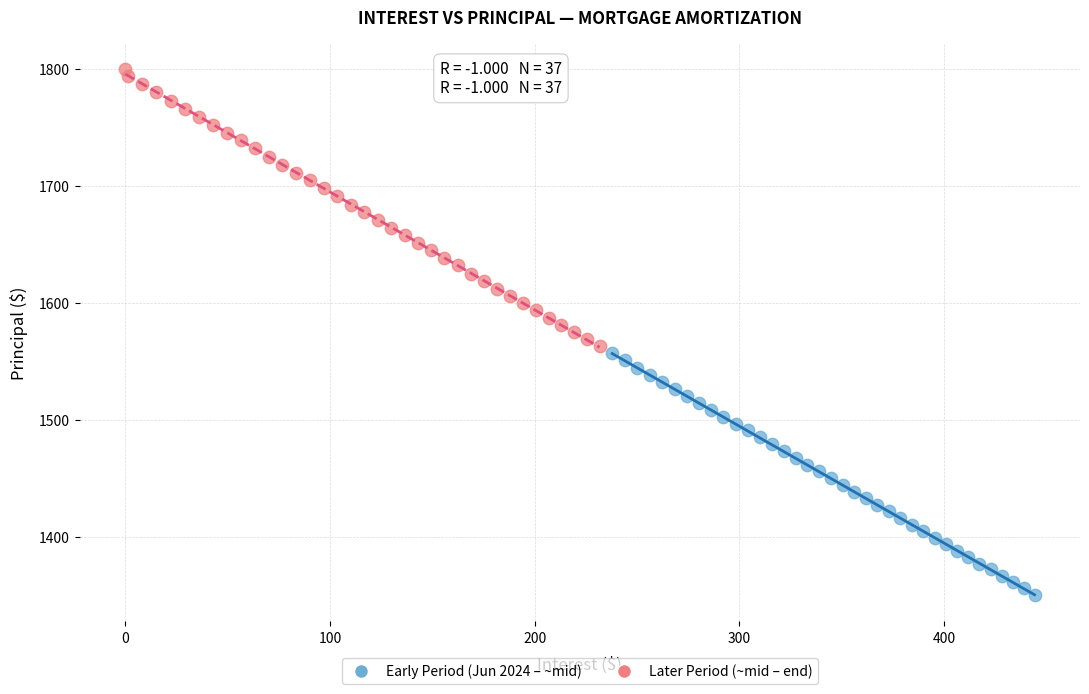

Which series has the largest Y range (max minus min)?

Later Period (~mid – end)